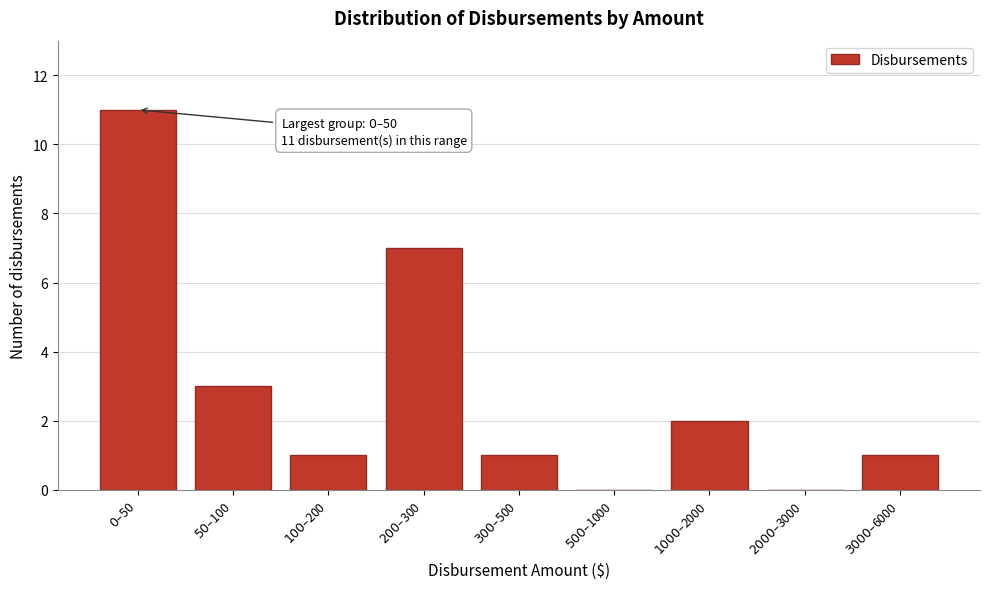

What is the greatest value displayed?

11